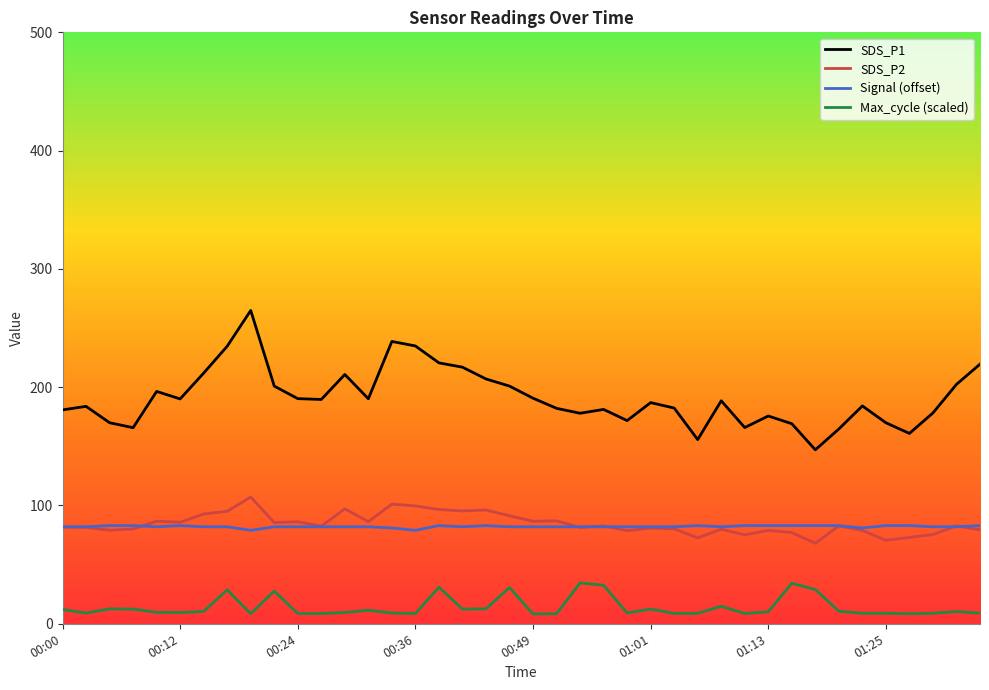

What is the minimum value for Signal (offset)?

79.0